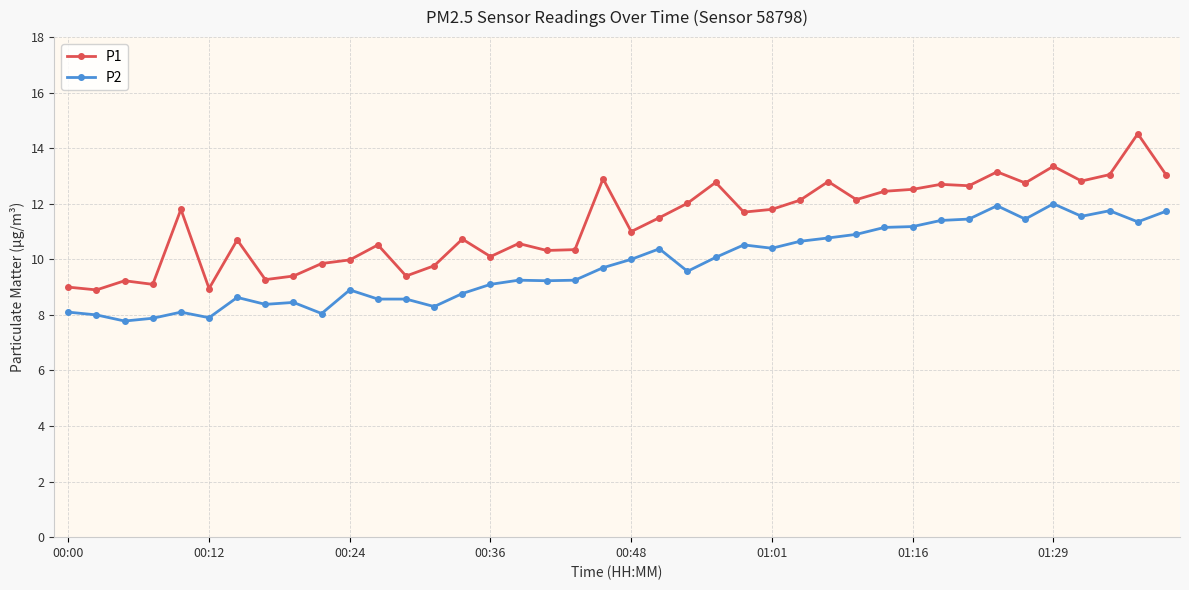

Which series has the widest spread of values?

P1